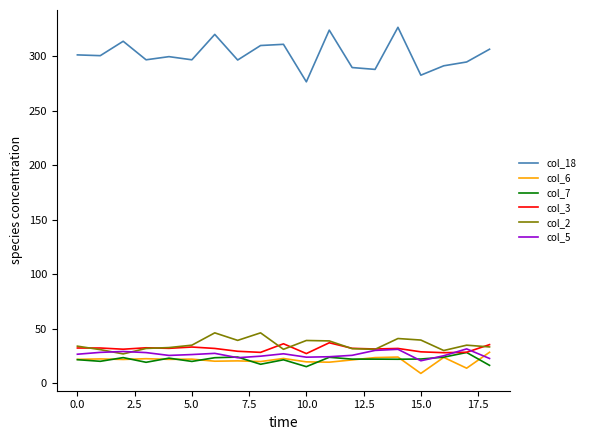

In col_18, how many points are higher than both neighbors (excluding endpoints)?

6